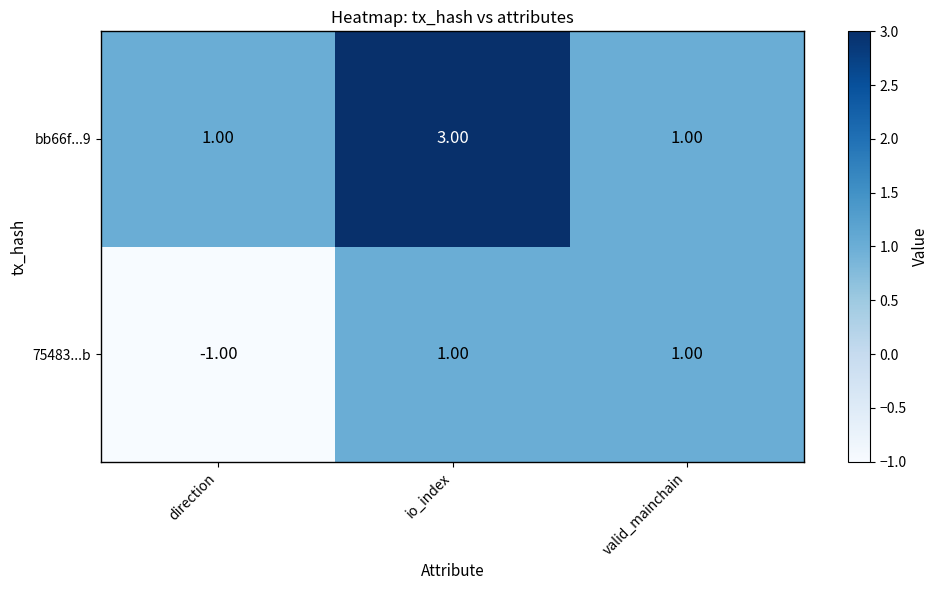

List the series in order of their peak value, highest first.

bb66f...9, 75483...b